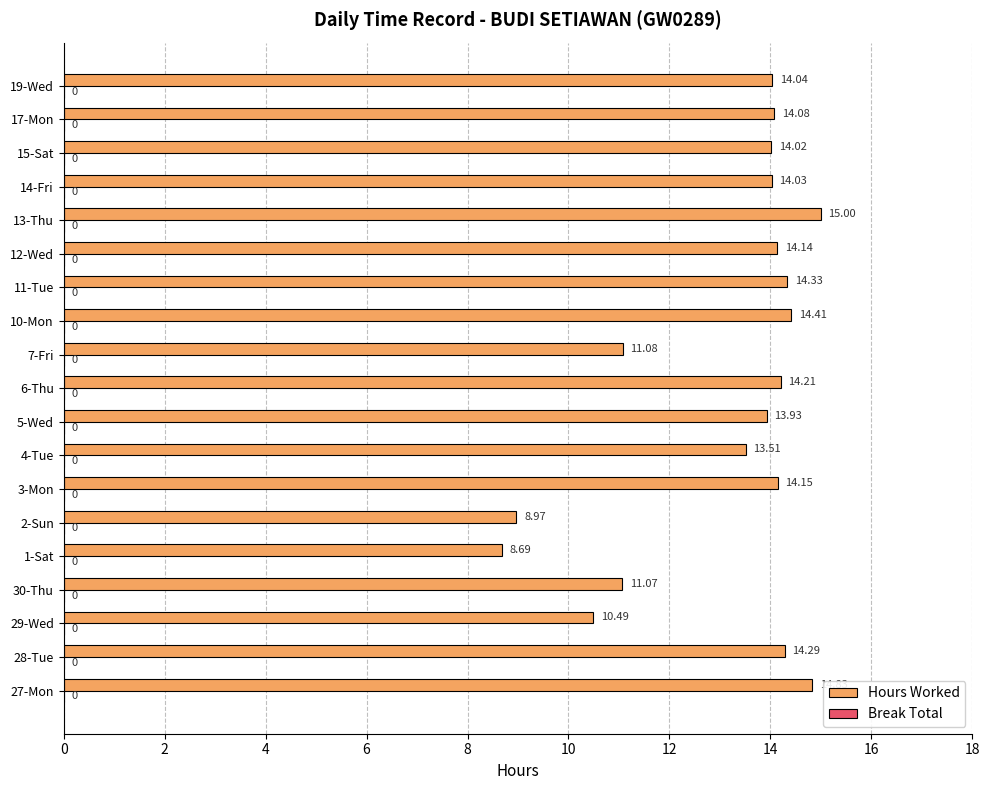

List the labels in order of value, smallest first.

1-Sat, 2-Sun, 29-Wed, 30-Thu, 7-Fri, 4-Tue, 5-Wed, 15-Sat, 14-Fri, 19-Wed, 17-Mon, 12-Wed, 3-Mon, 6-Thu, 28-Tue, 11-Tue, 10-Mon, 27-Mon, 13-Thu